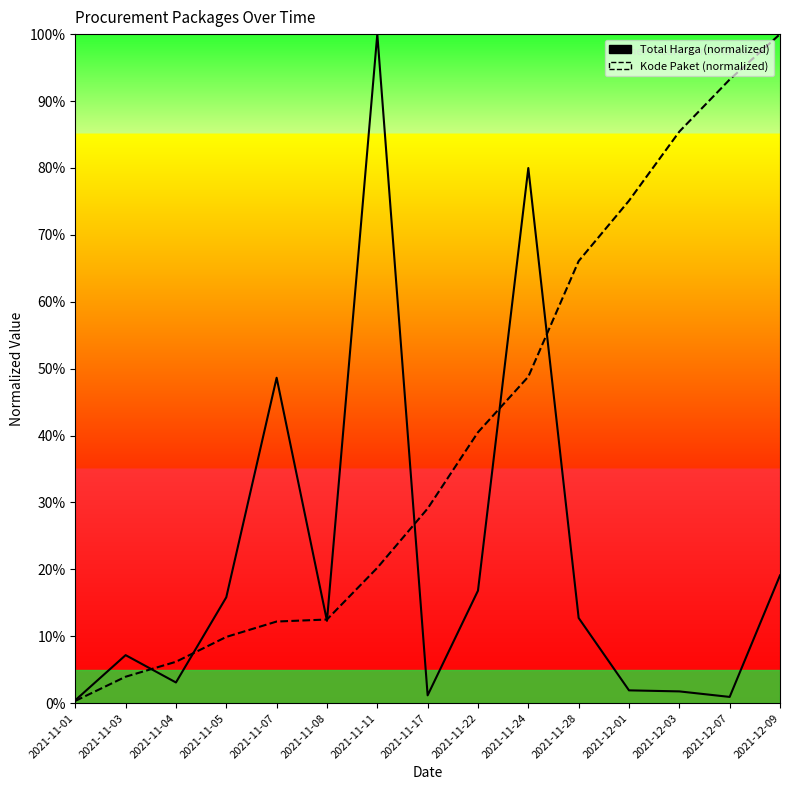

True or false: Kode Paket and Total Harga cross at least once.

True